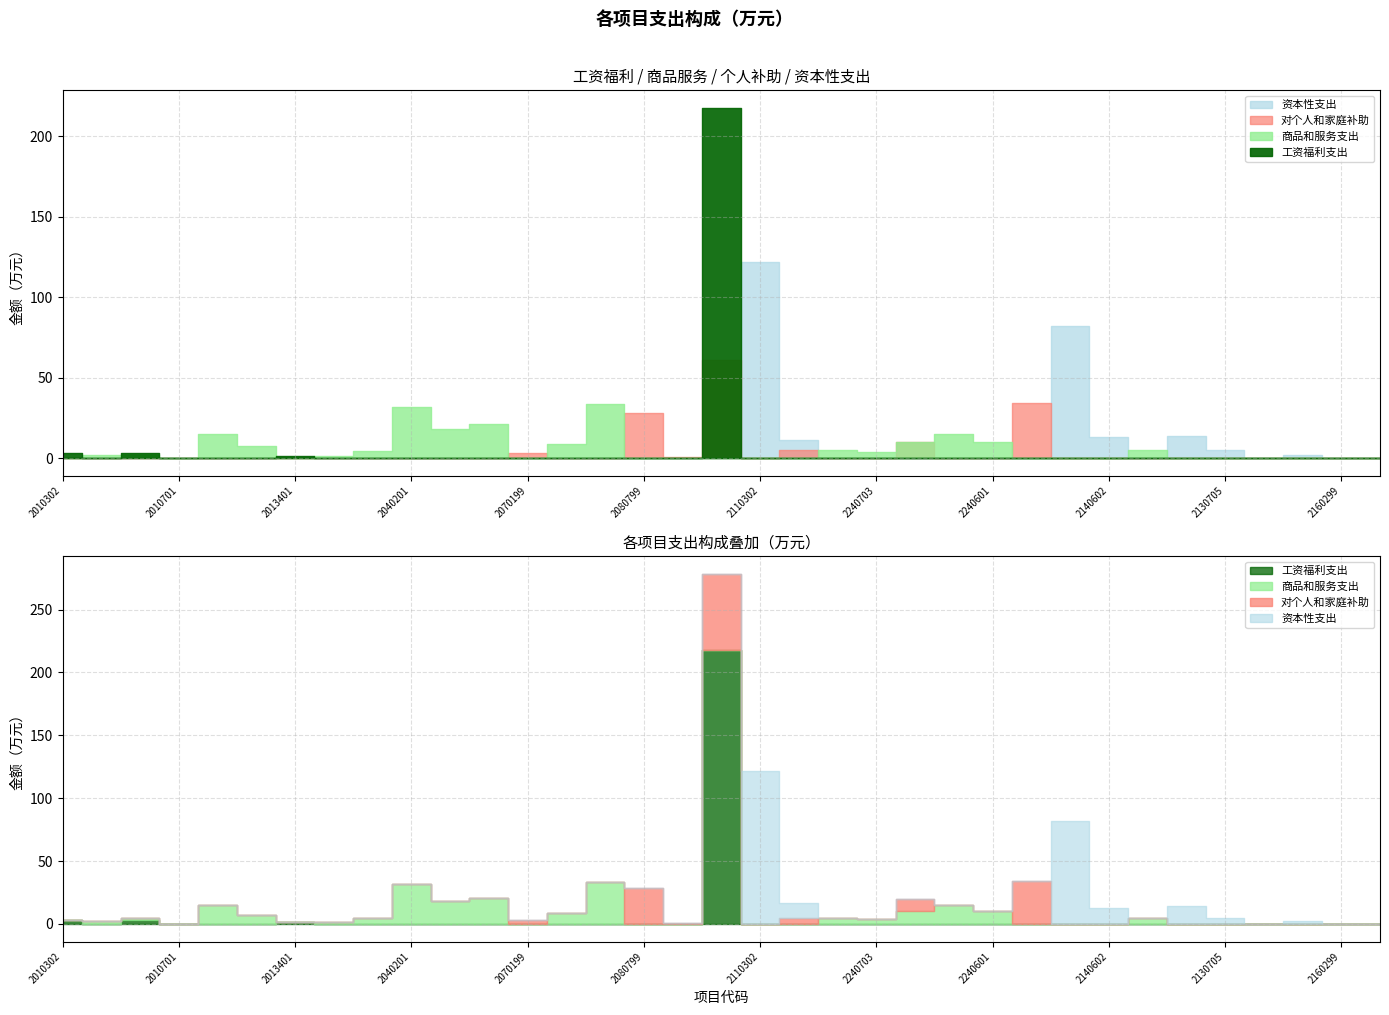

What are all the series names shown in the legend?

工资福利支出, 商品和服务支出, 对个人和家庭补助, 资本性支出